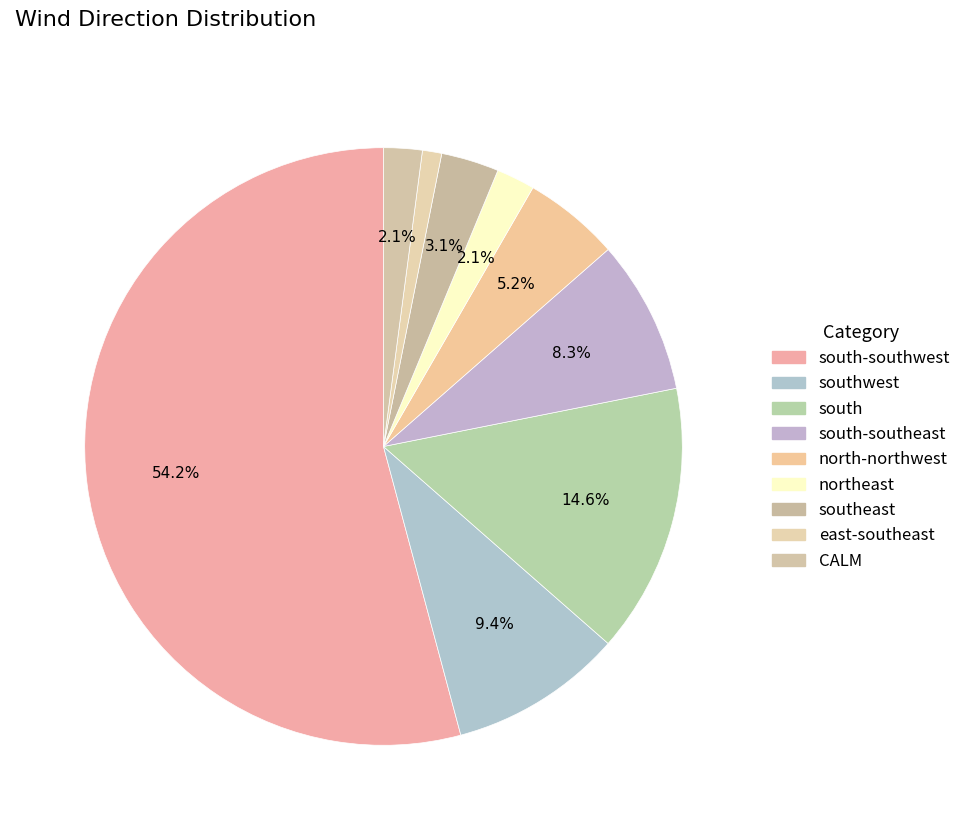

Count the number of slices in the pie.

9